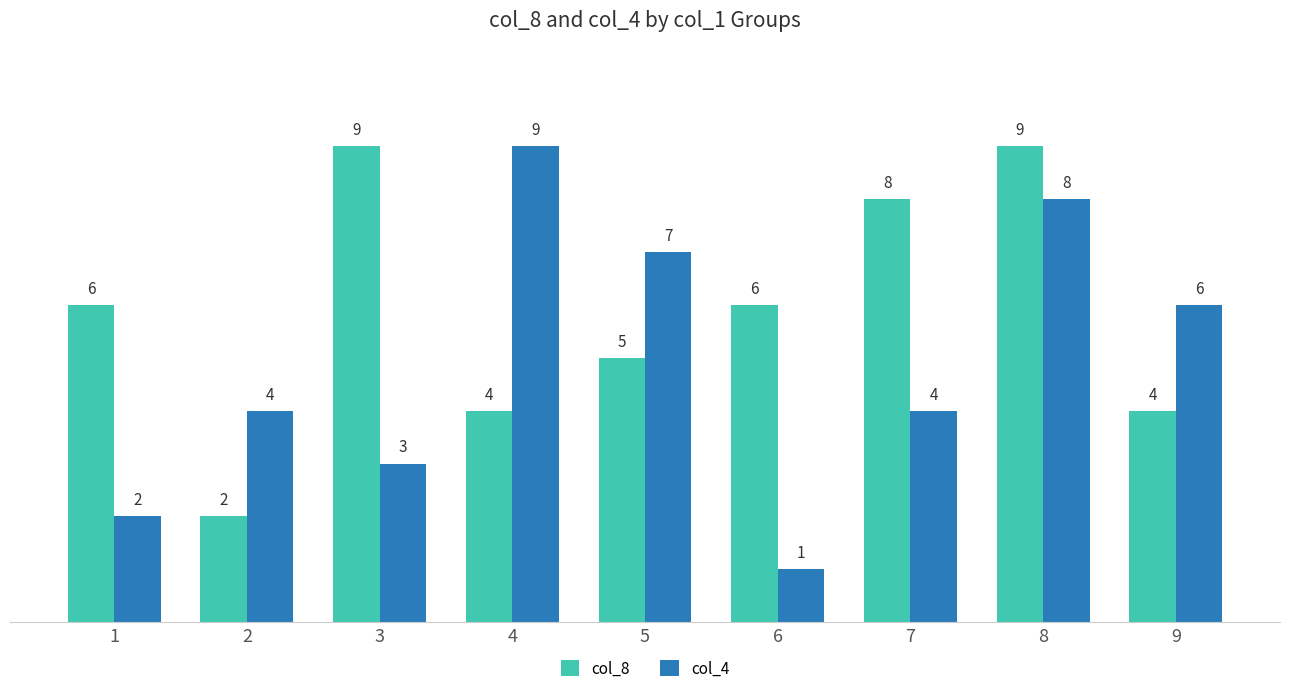

Reading left to right, transcribe all the data shown in this chart.

col_8: 6	2	9	4	5	6	8	9	4
col_4: 2	4	3	9	7	1	4	8	6